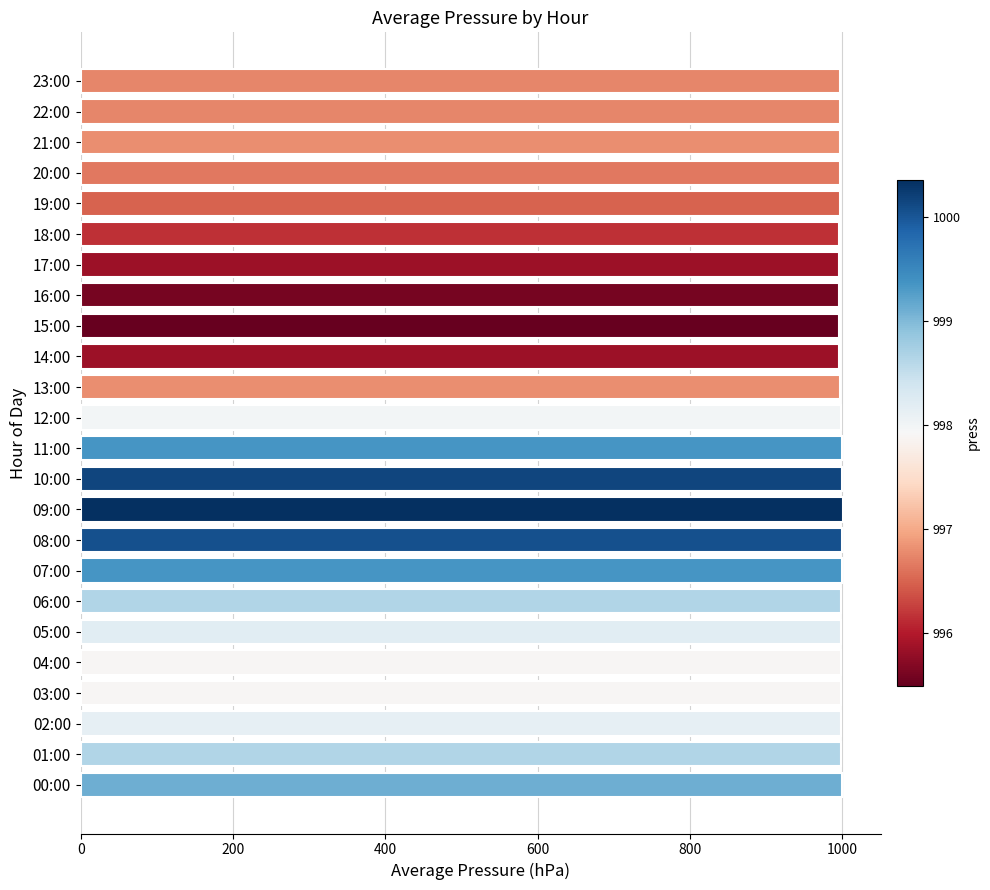

What is the ratio of the value at 14:00 to the value at 05:00?

1.0